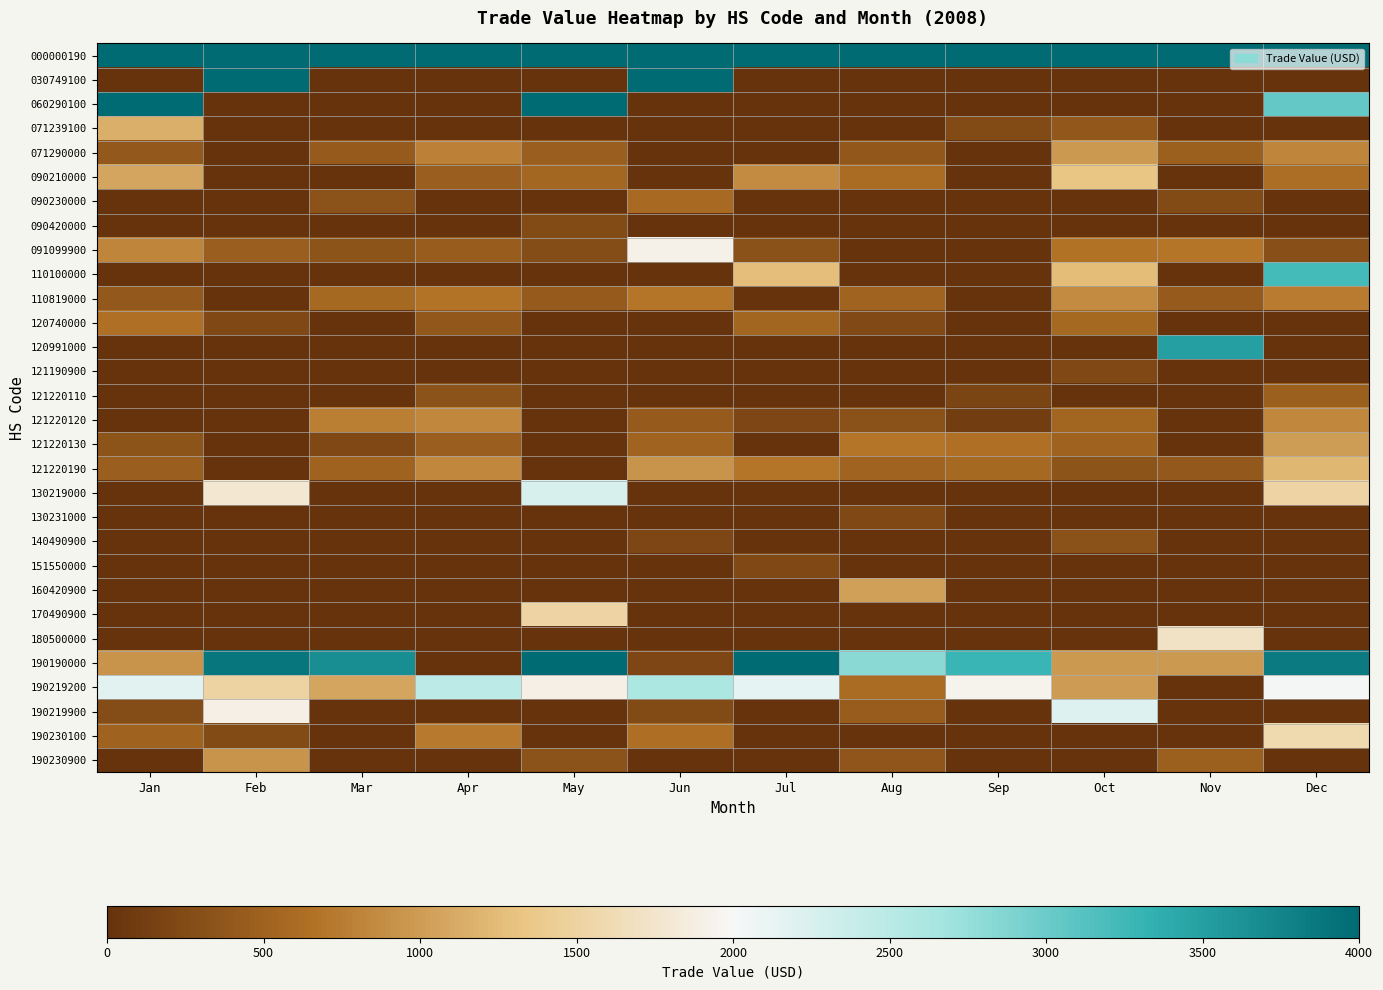

Rank the series at Feb from highest to lowest value.

000000190, 030749100, 190190000, 190219900, 130219000, 190219200, 190230900, 091099900, 190230100, 120740000, 060290100, 071239100, 071290000, 090210000, 090230000, 090420000, 110100000, 110819000, 120991000, 121190900, 121220110, 121220120, 121220130, 121220190, 130231000, 140490900, 151550000, 160420900, 170490900, 180500000